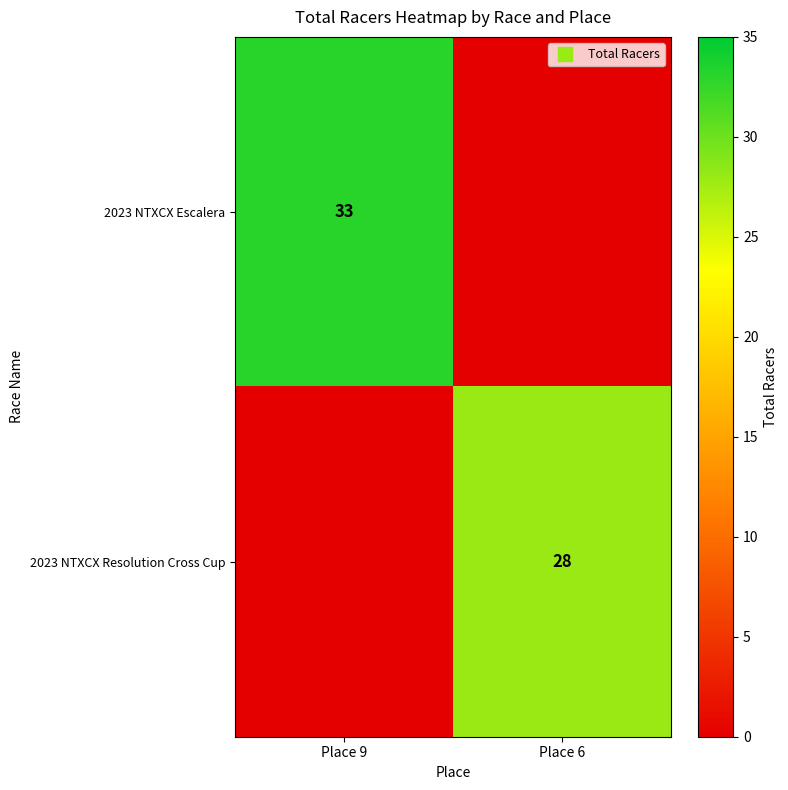

The 2023 NTXCX Escalera series shows 33 at Place 9. True or false?

True